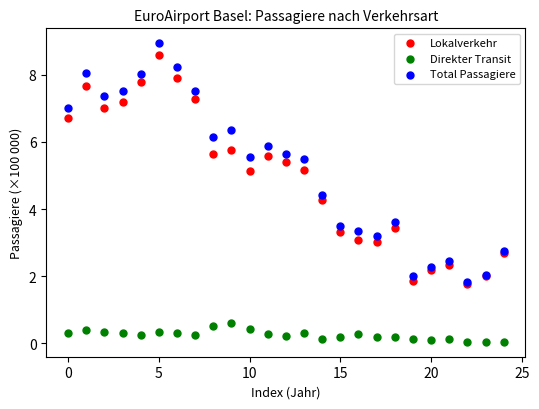

Across all series, what Y value is closest to 4?

4.3